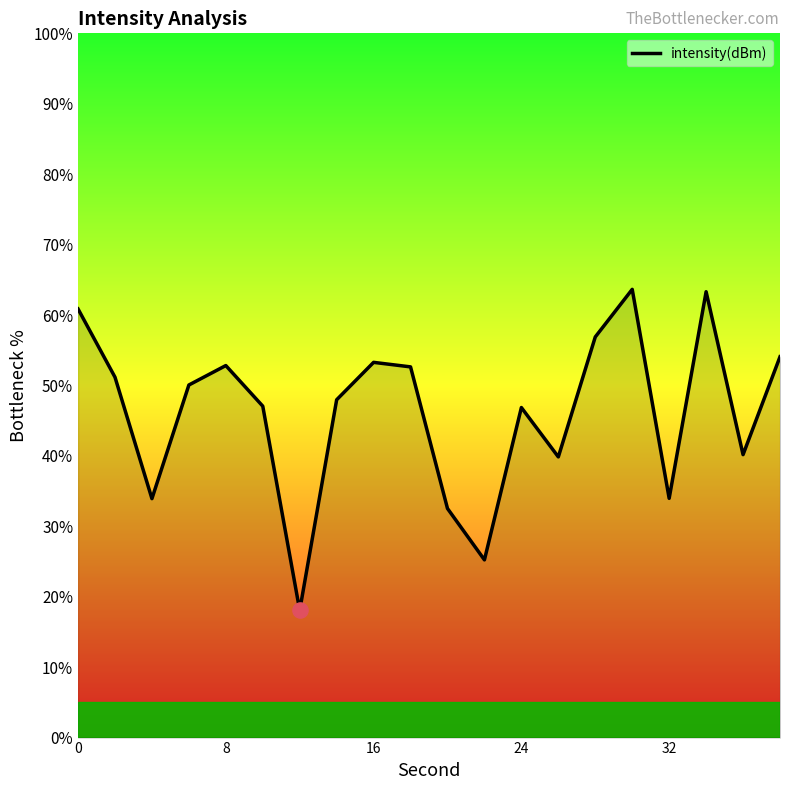

What is the greatest value displayed?

63.6